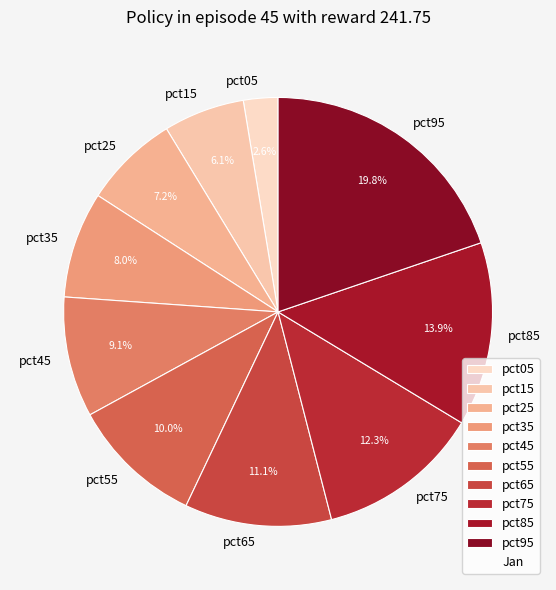

What percentage do pct75 and pct45 together represent?

21.4%